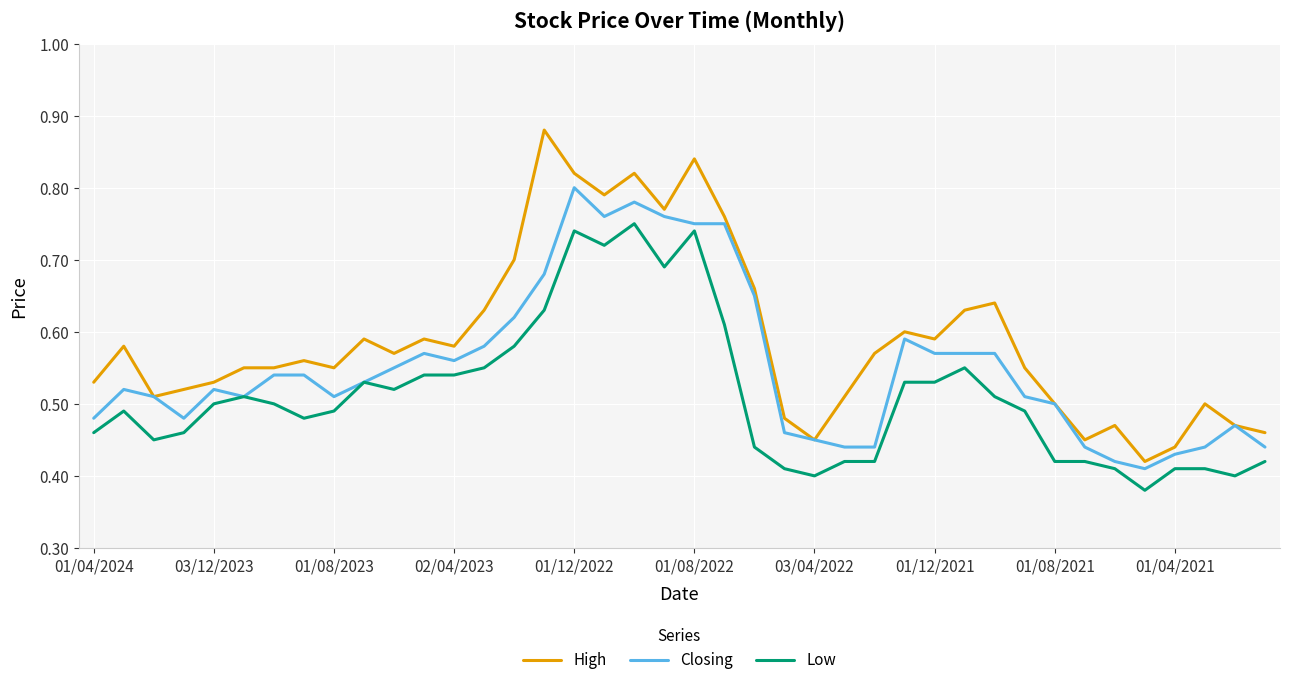

What is the sum of all High values?

23.6